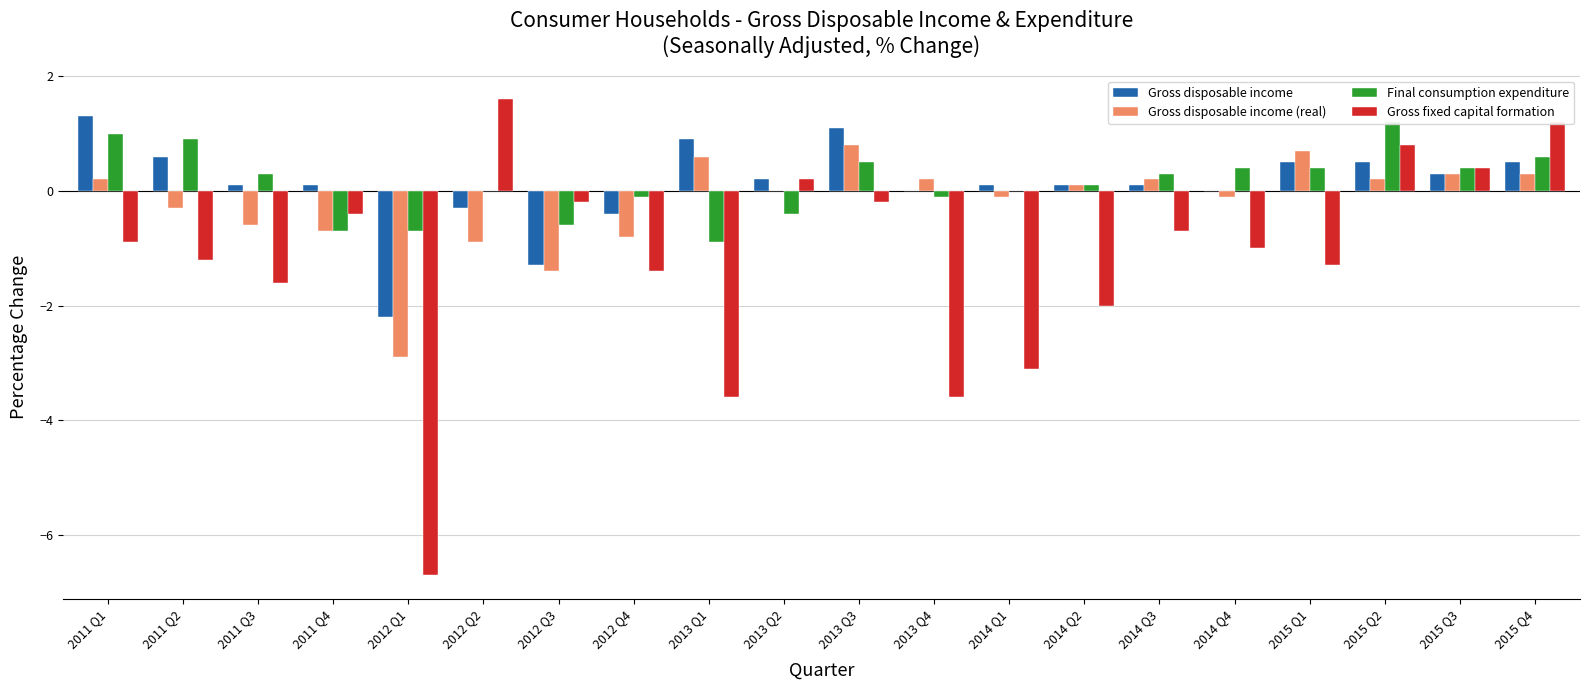

The value of Gross fixed capital formation at 2011 Q1 is -1.2. True or false?

False